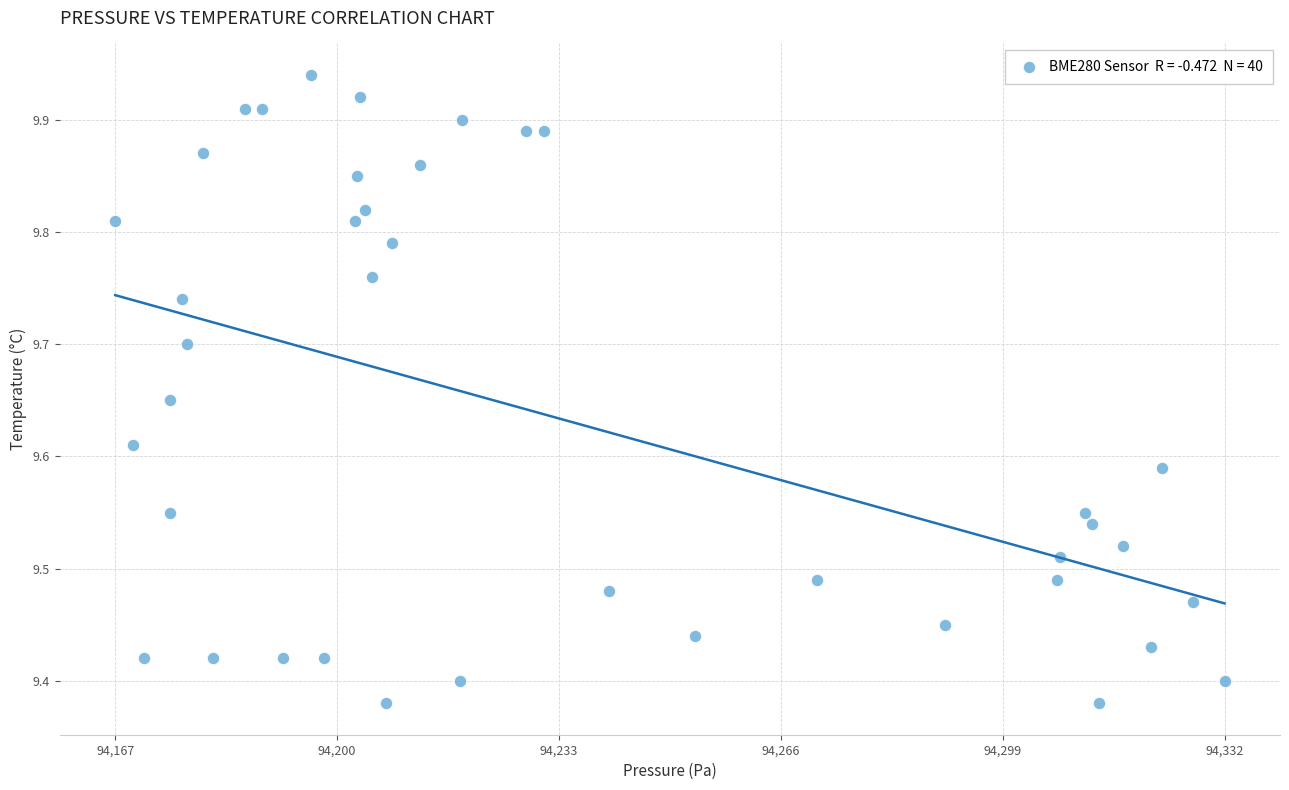

What is the range of Y values (max minus min)?

0.6